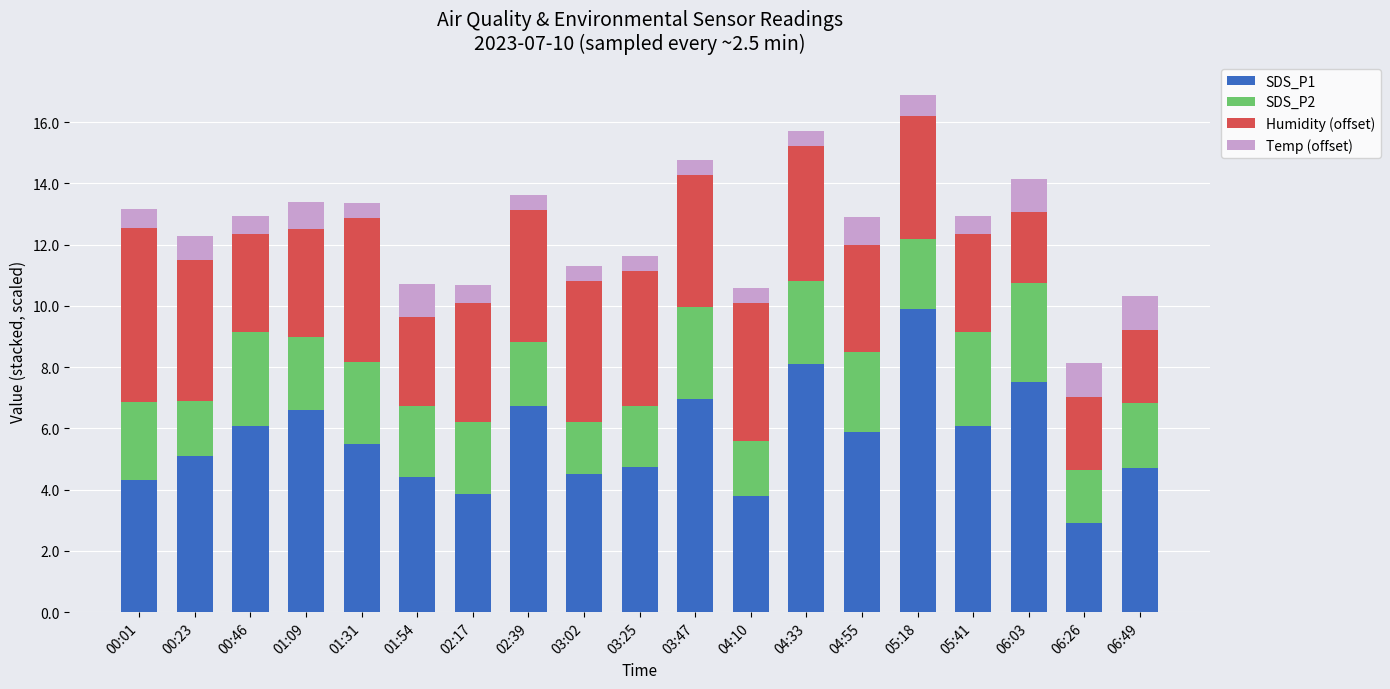

Which category has the highest value in the SDS_P1 series?

05:18